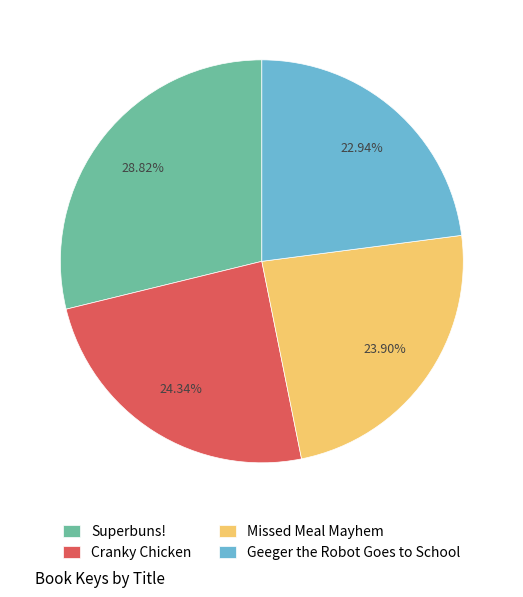

Is there a majority slice in this chart?

No